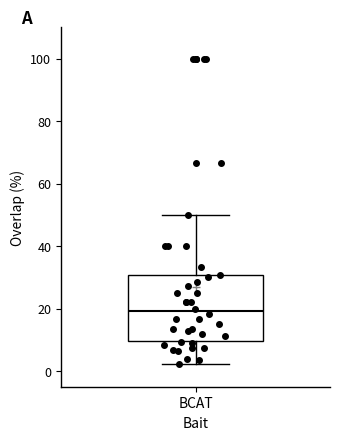

Where is the lower edge of the box for BCAT on the y-axis? The values are not printed on the chart, so give them approximately, as read against the axis.

10